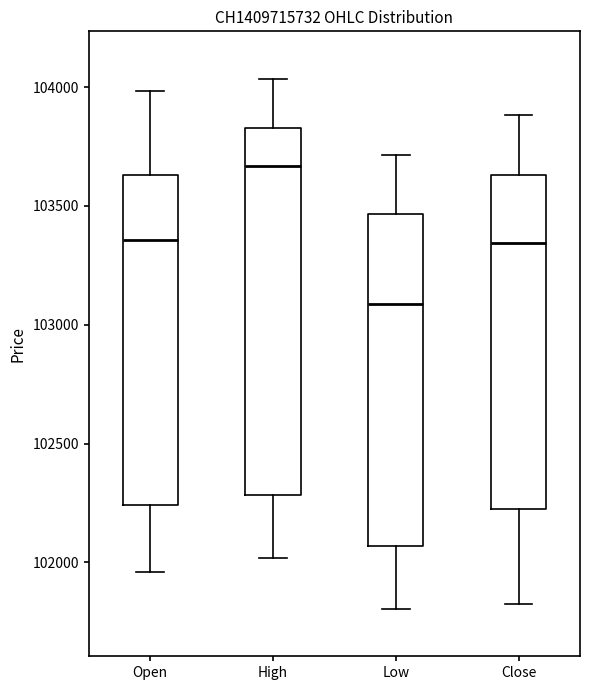

Where does the lower whisker of the box for High end on the y-axis? The values are not printed on the chart, so give them approximately, as read against the axis.

102000